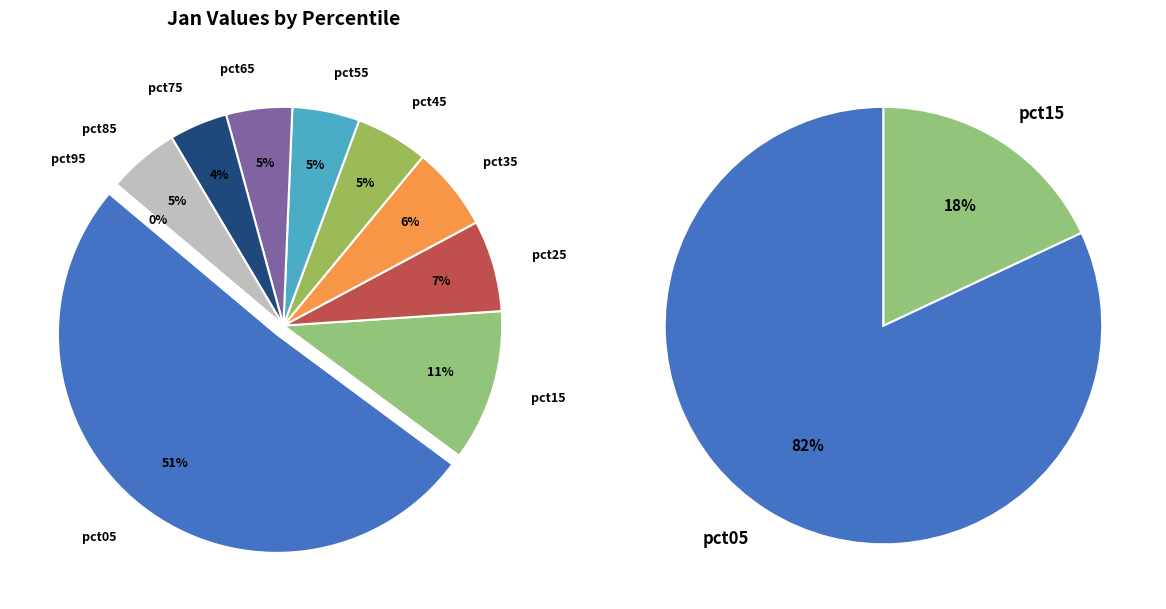

Which slice is the smallest?

pct95